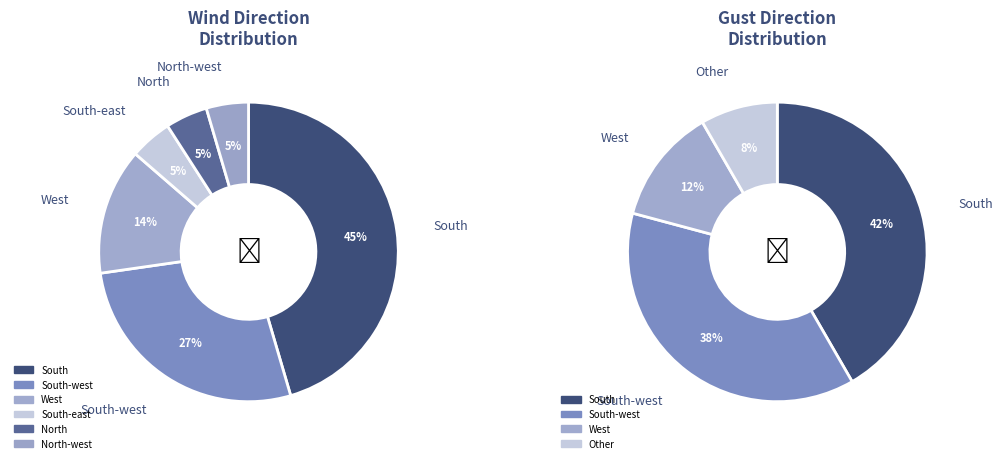

To the nearest percent, what is the difference between the largest and smallest slice percentages?

41%